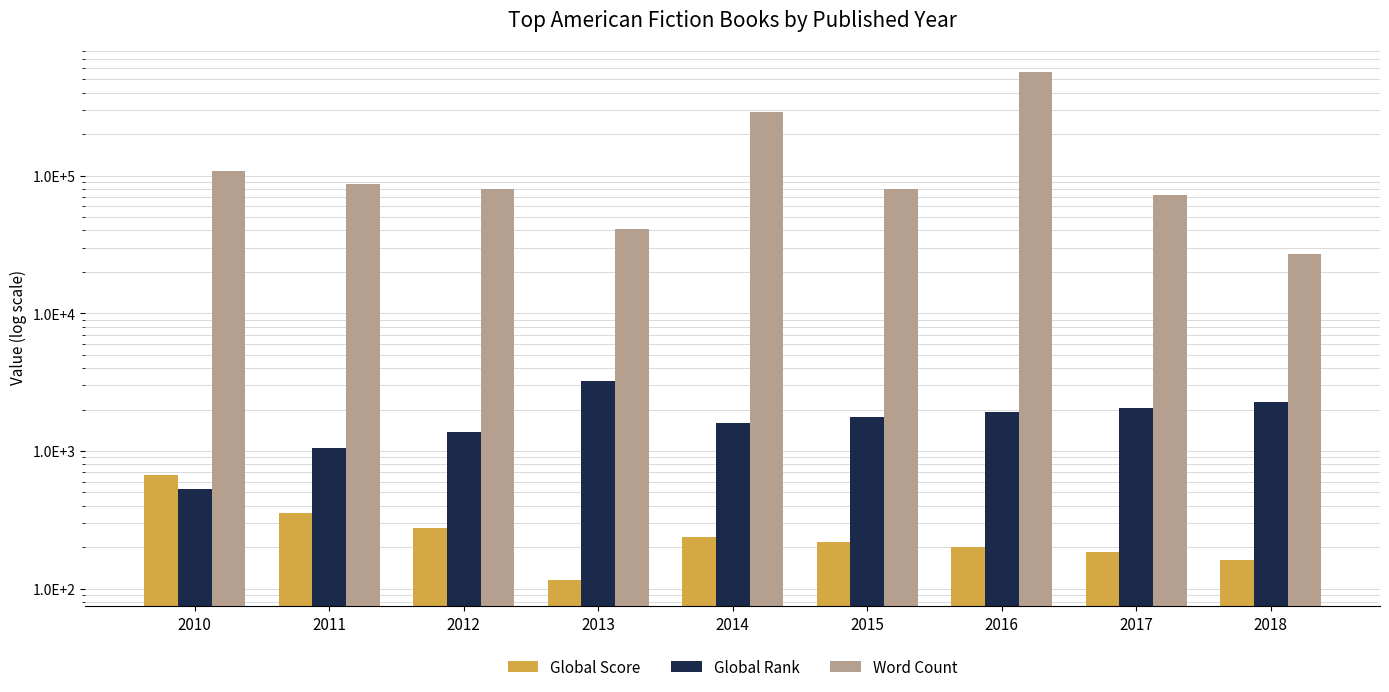

How many values in the Word Count series are below 80000?

3